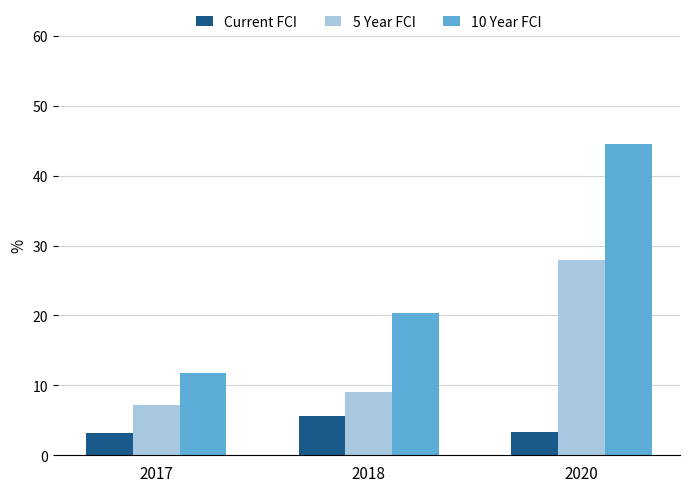

What is the difference between the highest and lowest values at 2020?

41.1